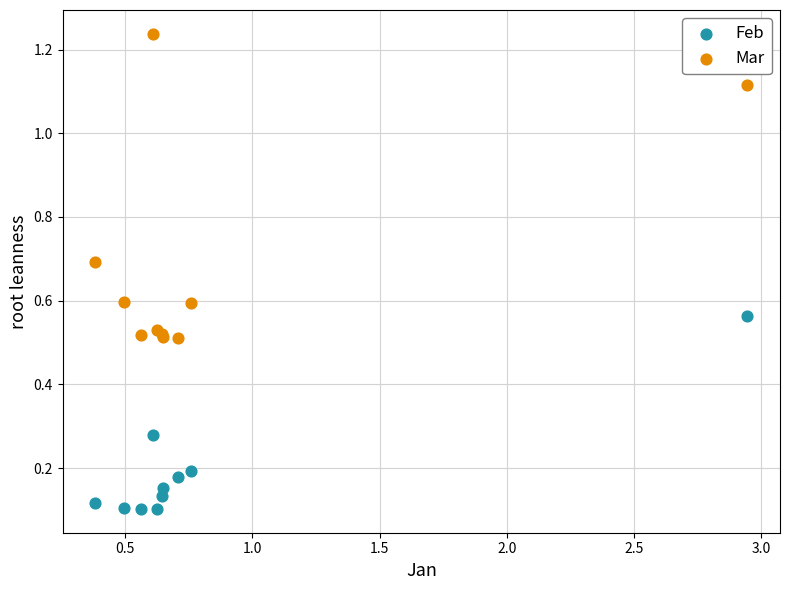

Which series has the largest Y range (max minus min)?

Mar